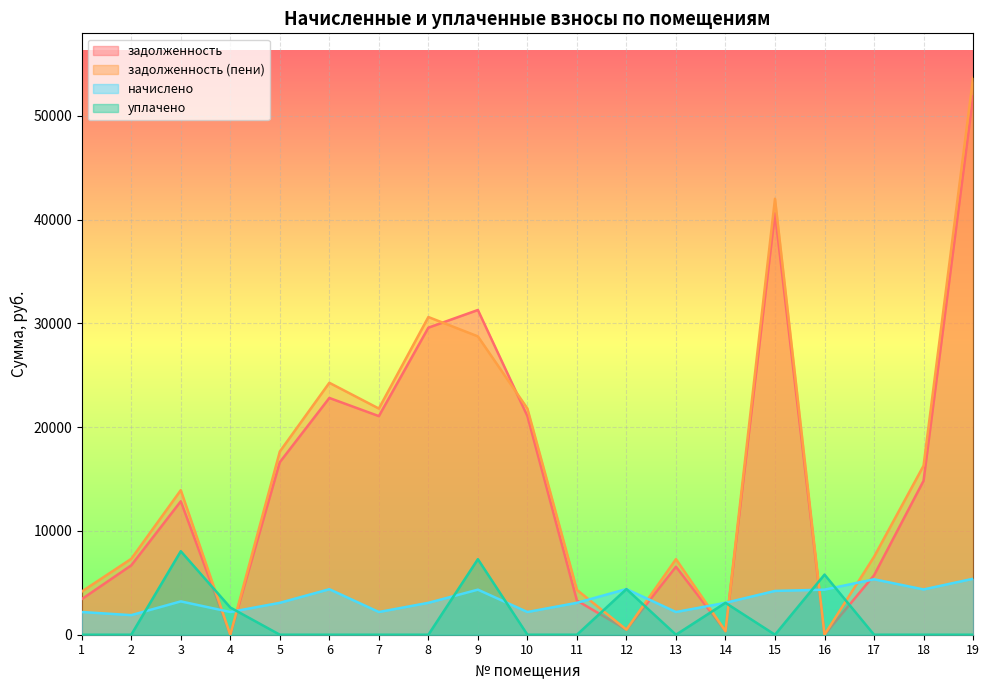

Reading left to right, list all the values displayed in this chart.

задолженность: 1=3428.4	2=6683.8	3=12856.3	4=0.0	5=16624.2	6=22812.9	7=21063.6	8=29586.0	9=31288.2	10=21063.6	11=3293.4	12=488.8	13=6551.2	14=341.6	15=40602.7	16=0.0	17=5723.0	18=14828.8	19=51856.6
задолженность (пени): 1=4158.0	2=7312.6	3=13926.7	4=0.0	5=17649.0	6=24274.5	7=21793.2	8=30610.8	9=28747.8	10=21793.2	11=4318.2	12=488.8	13=7280.8	14=341.6	15=42009.1	16=0.0	17=7503.8	18=16283.2	19=53654.2
начислено: 1=2188.8	2=1886.4	3=3211.2	4=2188.8	5=3074.4	6=4384.8	7=2188.8	8=3074.4	9=4341.6	10=2188.8	11=3074.4	12=4399.2	13=2188.8	14=3074.4	15=4219.2	16=4341.6	17=5342.4	18=4363.2	19=5392.8
уплачено: 1=0.0	2=0.0	3=8045.3	4=2619.3	5=0.0	6=0.0	7=0.0	8=0.0	9=7276.6	10=0.0	11=0.0	12=4399.2	13=0.0	14=3074.4	15=0.0	16=5792.0	17=0.0	18=0.0	19=0.0